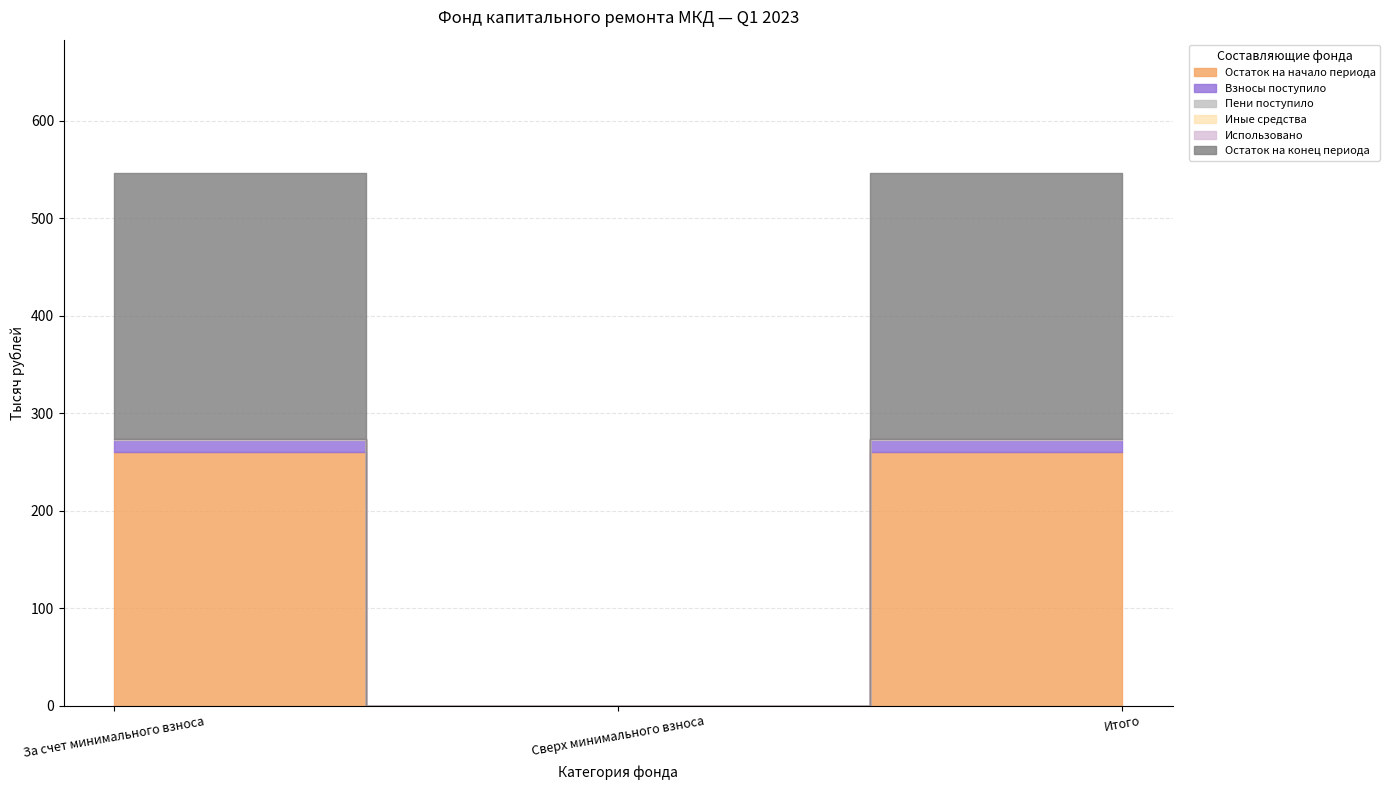

Reading right to left, what are all the values shown in this chart?

Остаток на начало периода: 259.9	0.0	259.9
Взносы поступило: 12.8	0.0	12.8
Пени поступило: 0.5	0.0	0.5
Иные средства: 0.0	0.0	0.0
Использовано: 0.0	0.0	0.0
Остаток на конец периода: 273.2	0.0	273.2